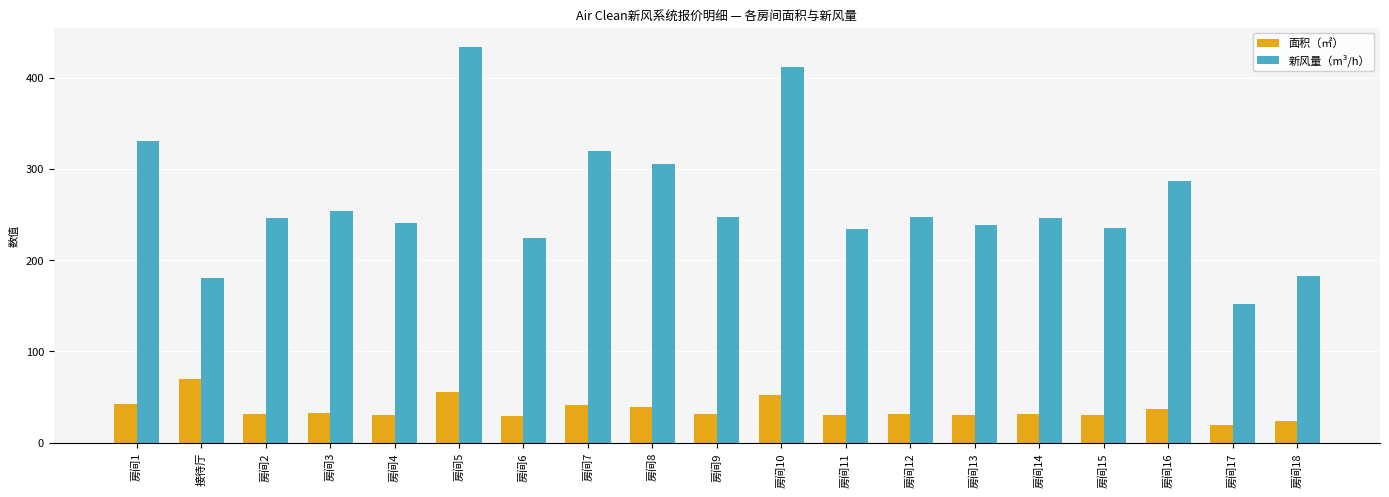

What are all the series names shown in the legend?

面积（㎡）, 新风量（m³/h）